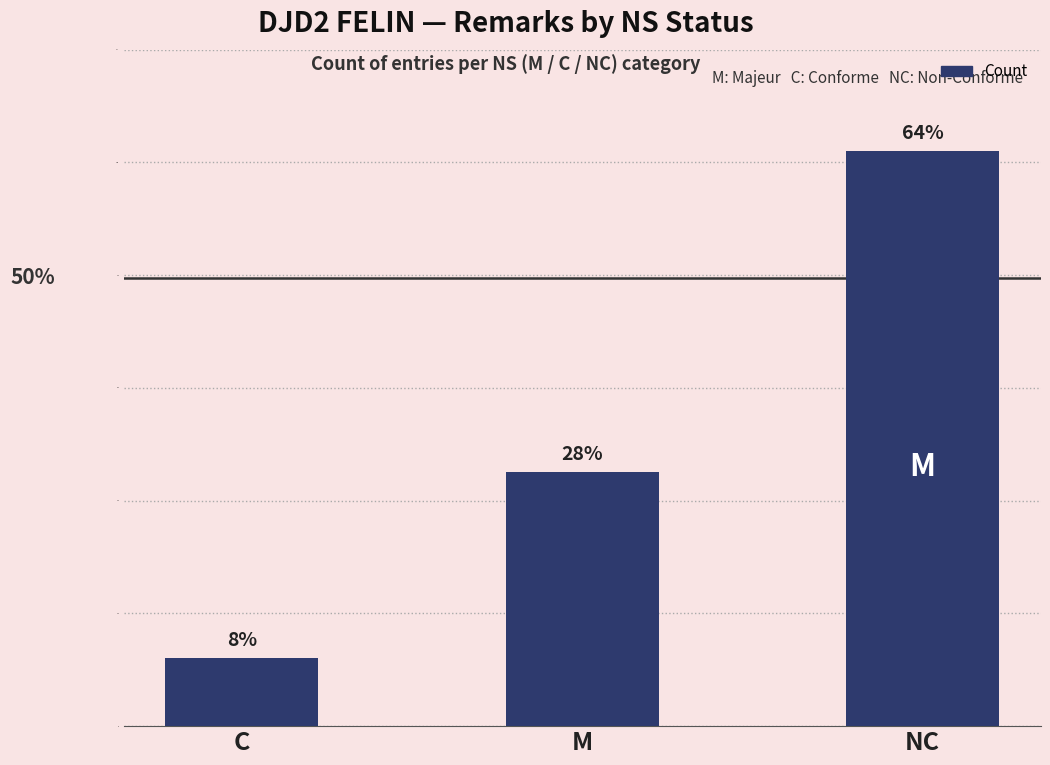

Which label corresponds to the smallest value in the chart?

C